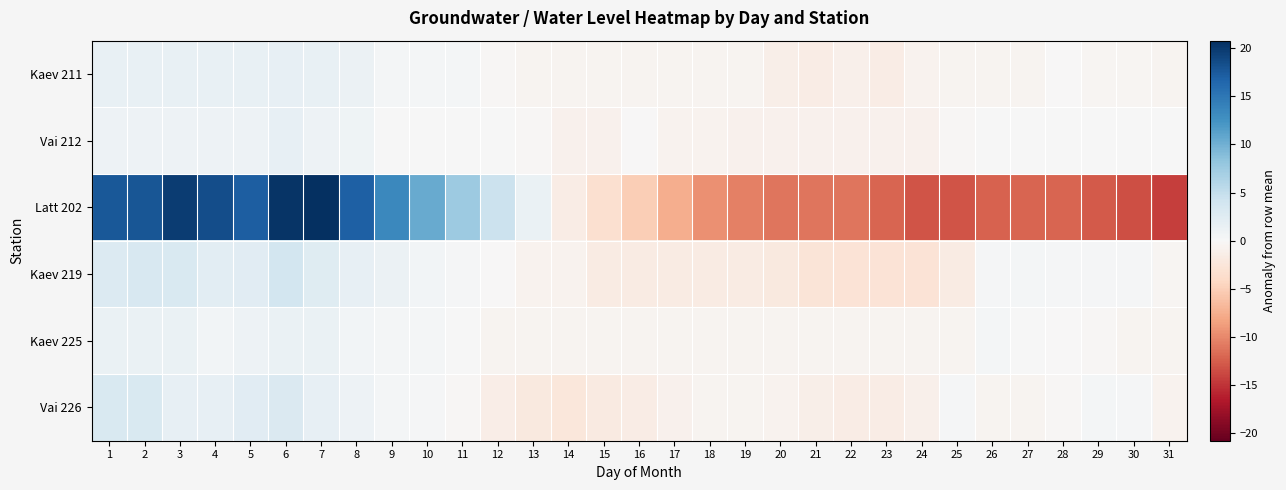

List the series in order of their peak value, lowest first.

Kaev 225, Vai 212, Kaev 211, Vai 226, Kaev 219, Latt 202